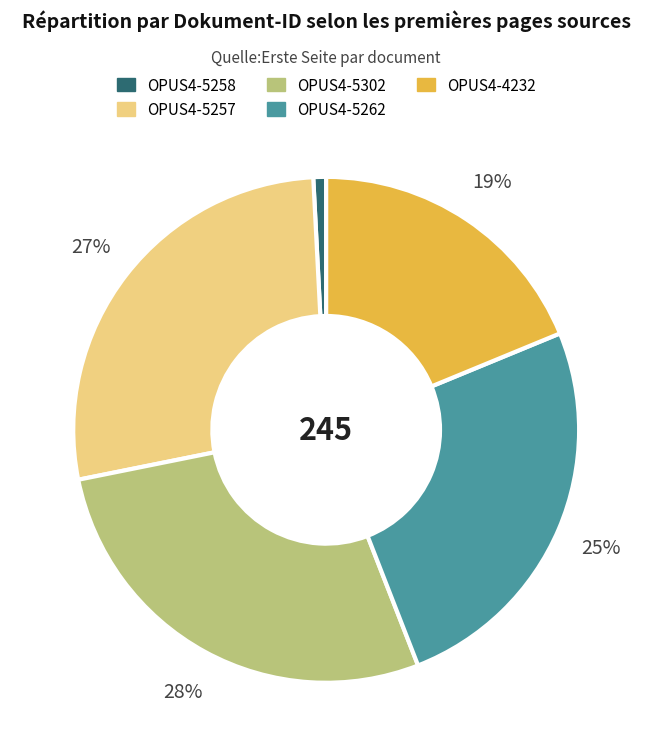

To the nearest percent, what portion does OPUS4-5257 represent?

27%